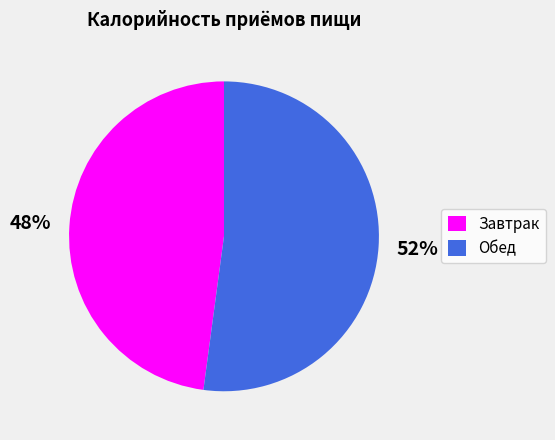

Which slice is the largest?

Обед